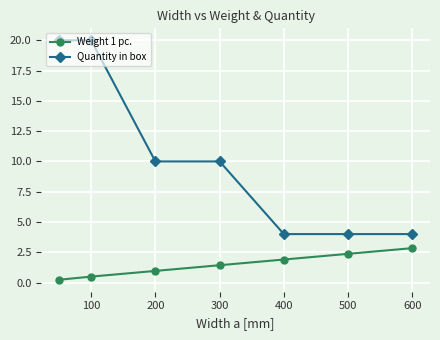

Which series has the largest range (max minus min)?

Quantity in box